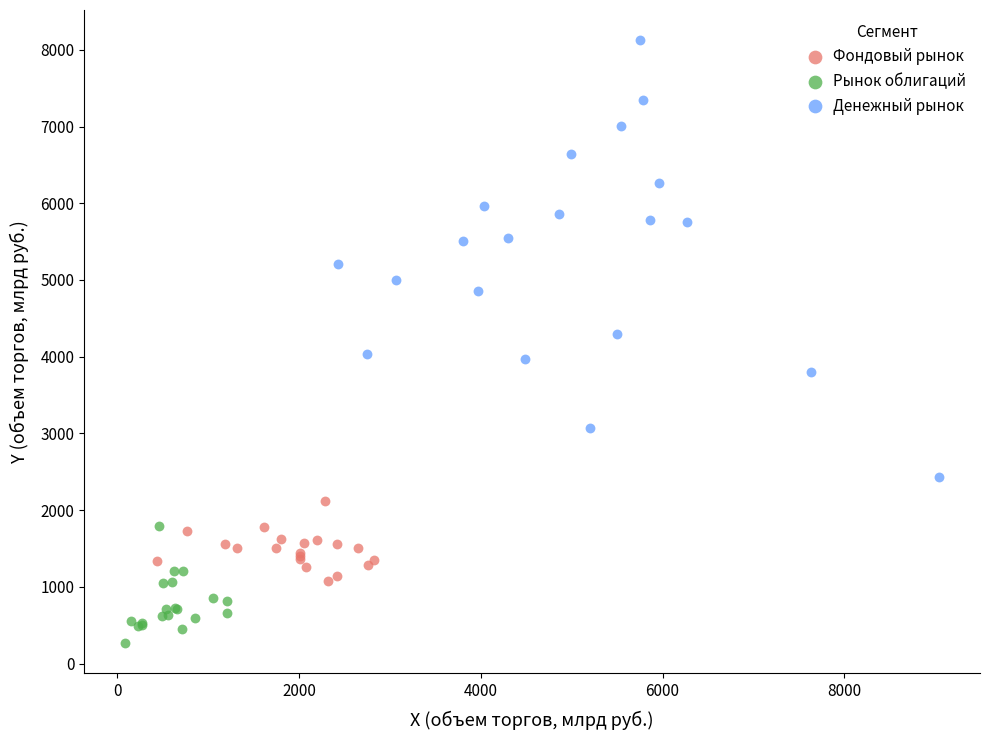

Which series has the widest spread of Y values?

Денежный рынок